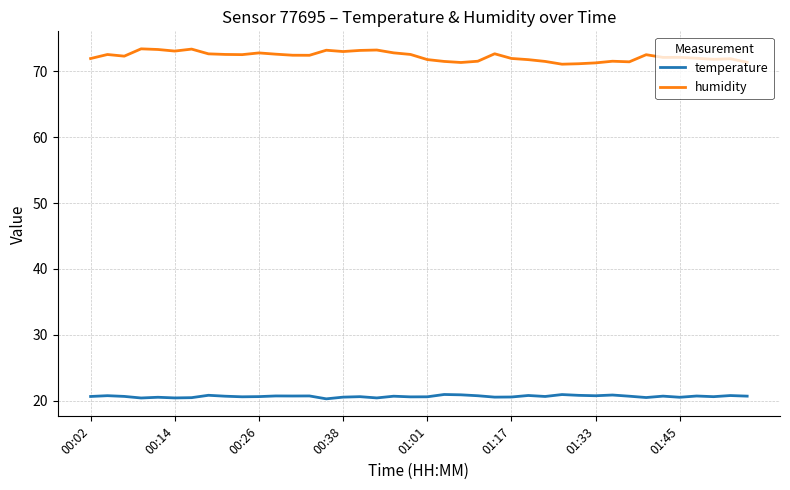

What are all the series names shown in the legend?

temperature, humidity